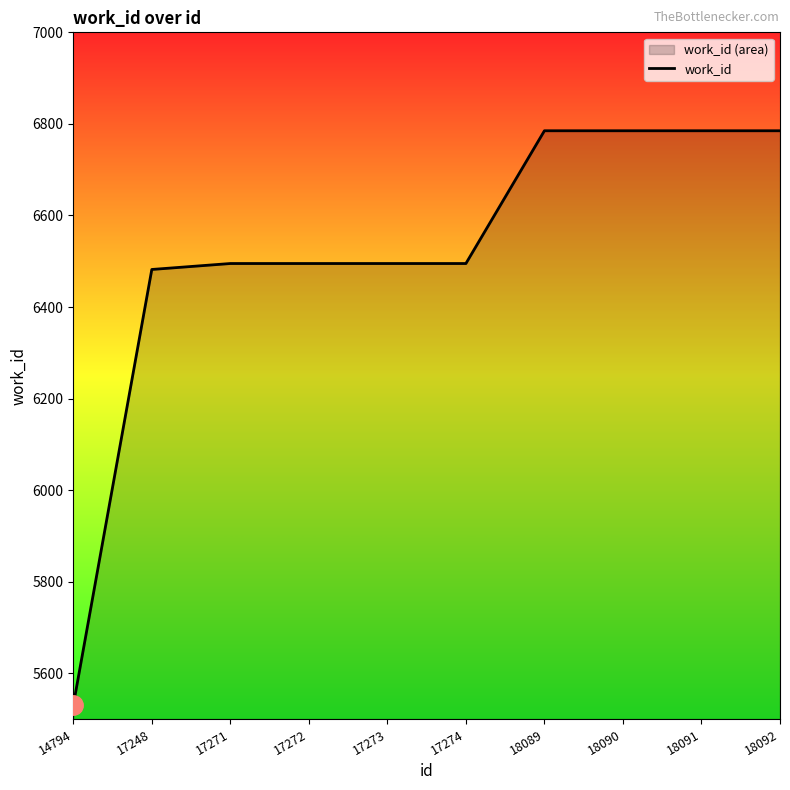

What is the ratio of the value at 18092 to the value at 14794?

1.2